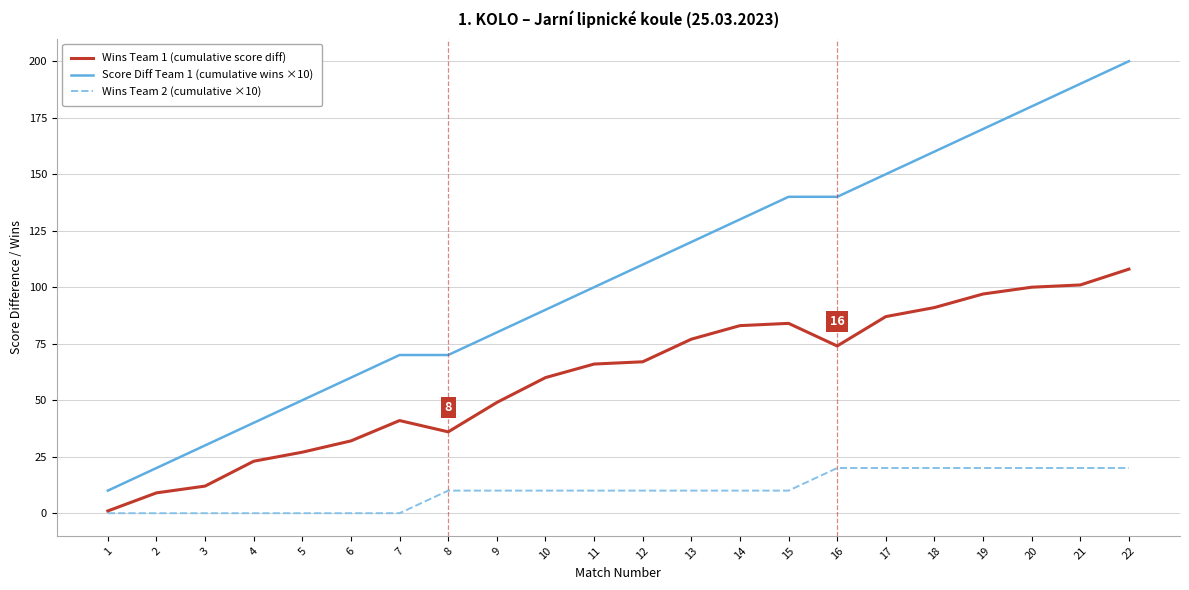

At which category is the sum across all series the highest?

22